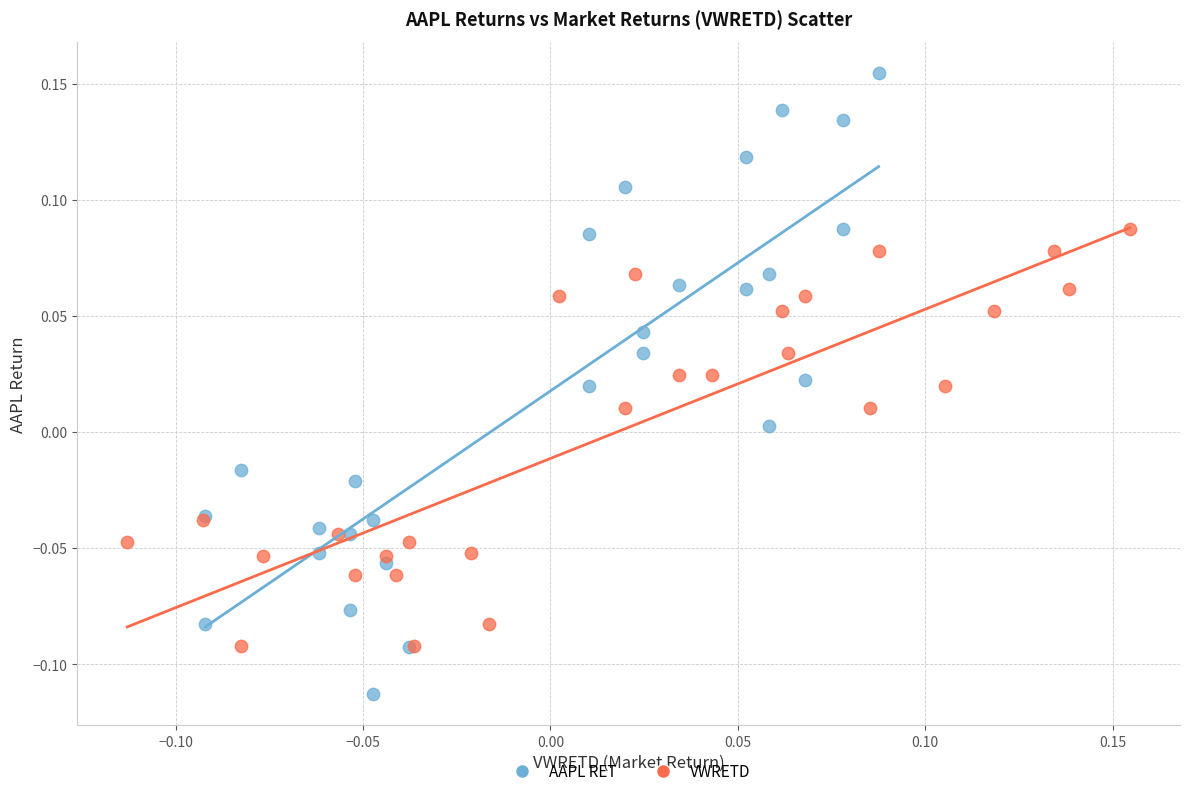

What are all the series names shown in the legend?

AAPL RET, VWRETD